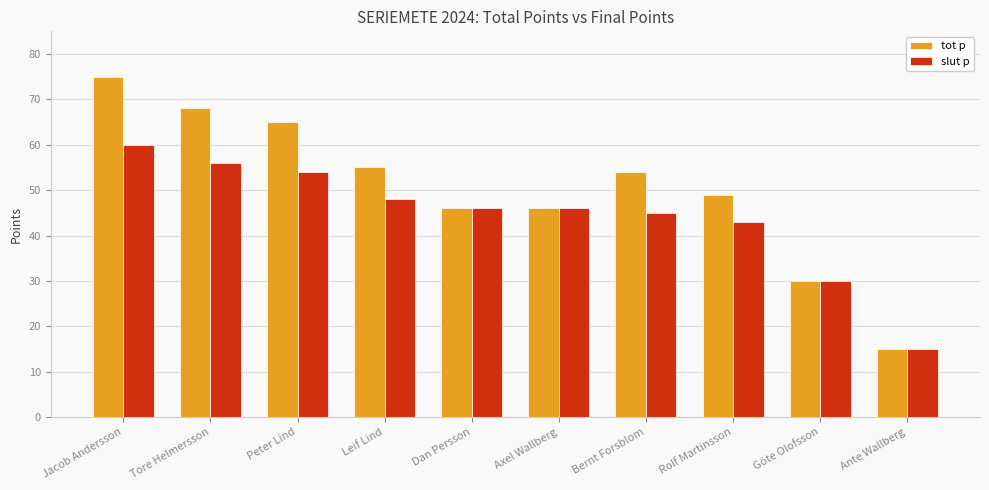

How many bars are there in each group?

2